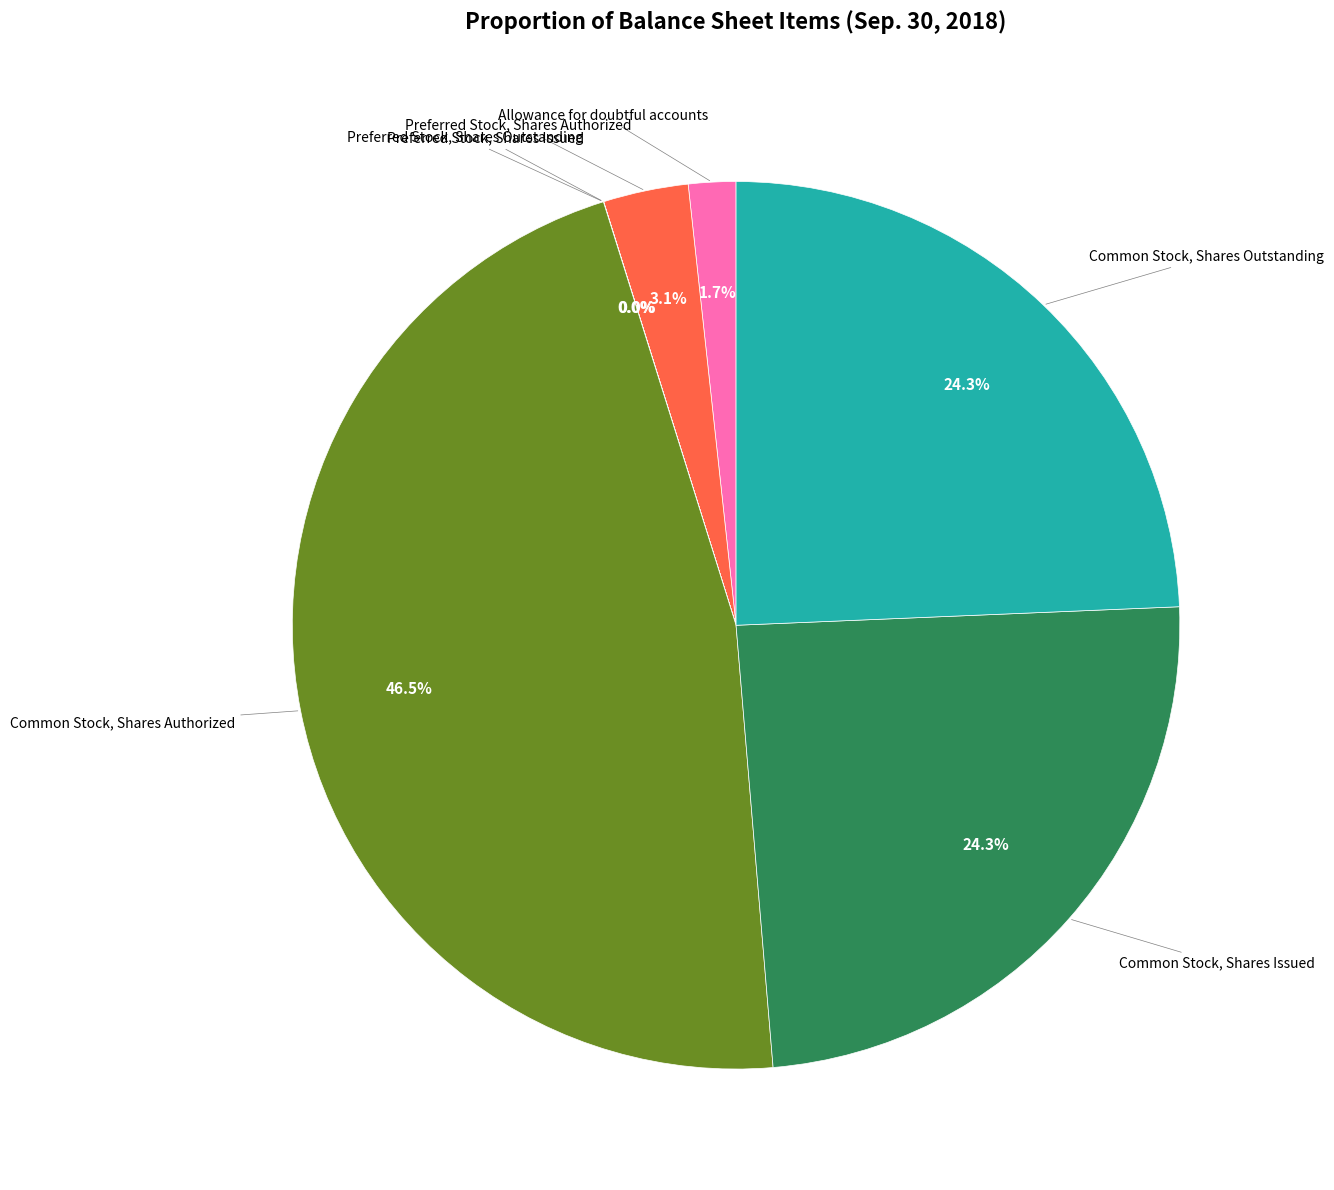

Is there a majority slice in this chart?

No